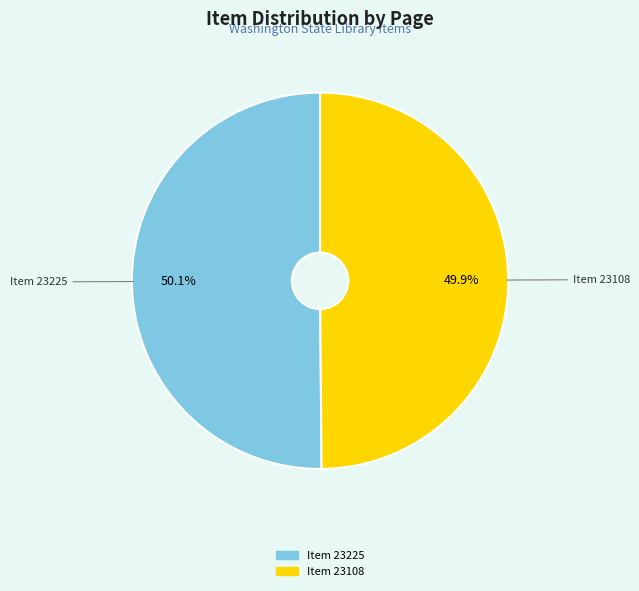

Is there a majority slice in this chart?

Yes